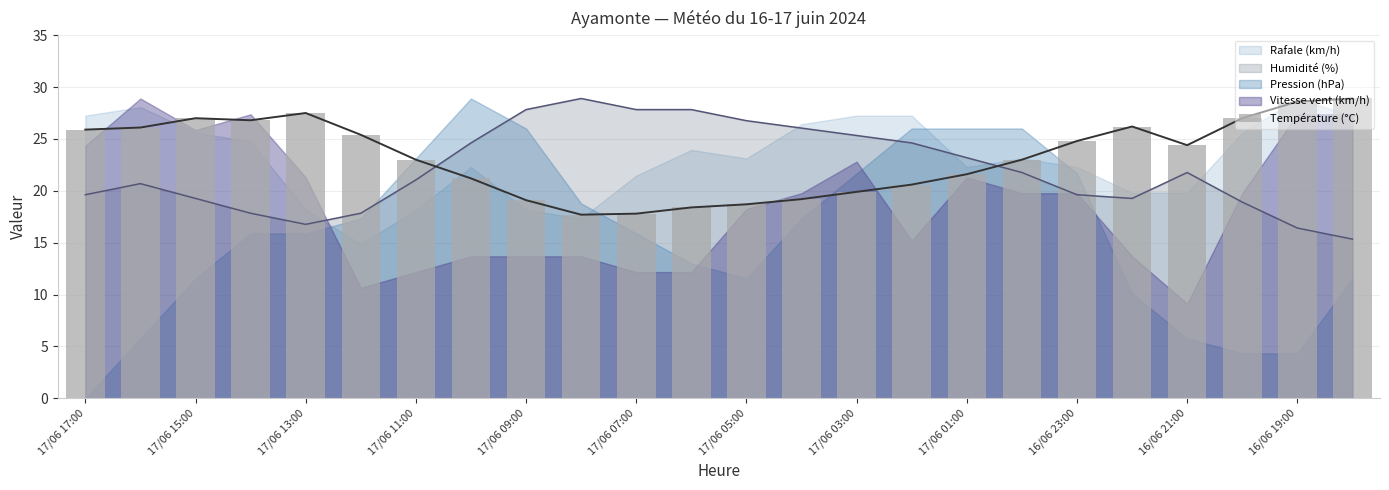

The value at 17/06 05:00 is 18.7. True or false?

True